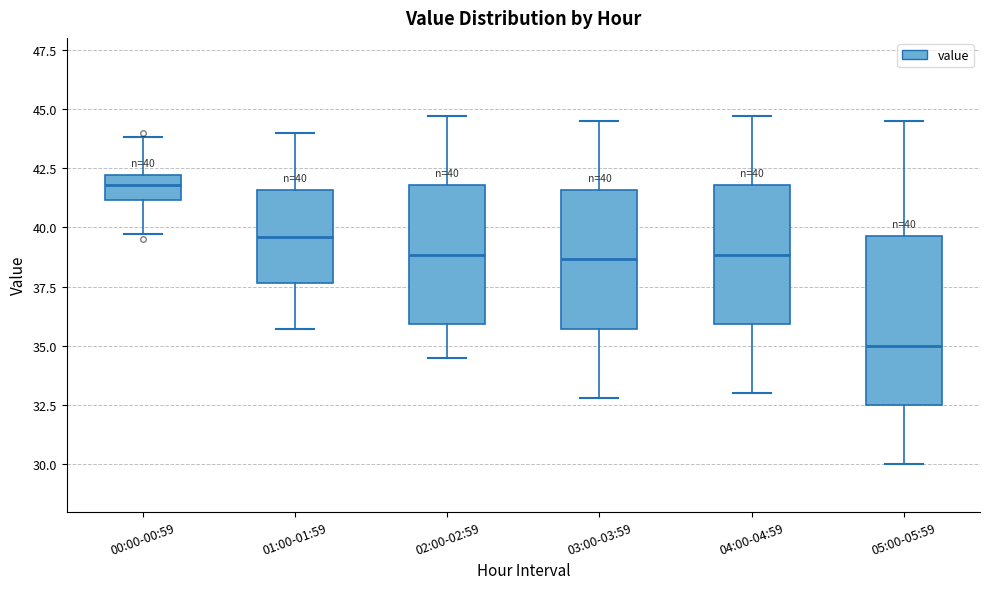

Which box has the lowest median line?

05:00-05:59